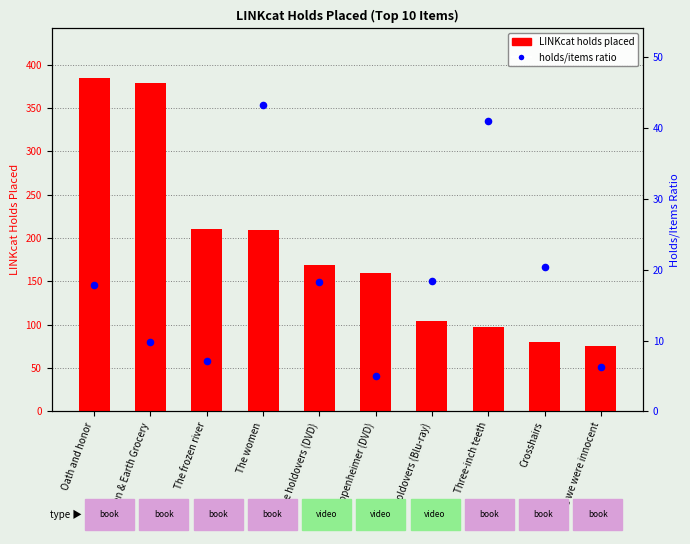

At which category is the sum across all series the highest?

Oath and honor